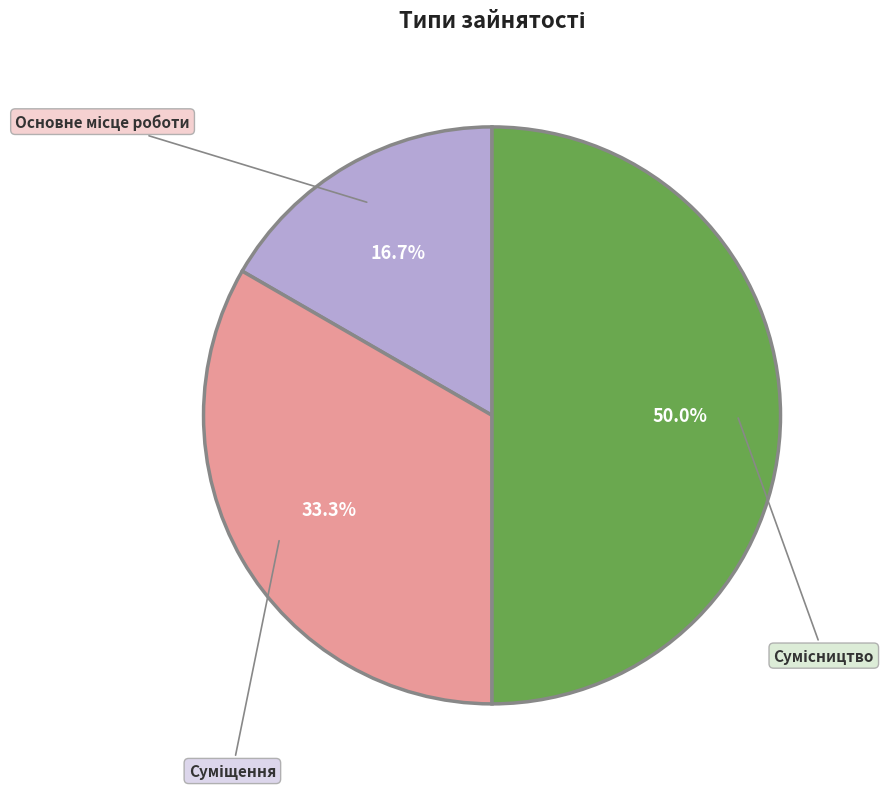

Count the number of slices in the pie.

3